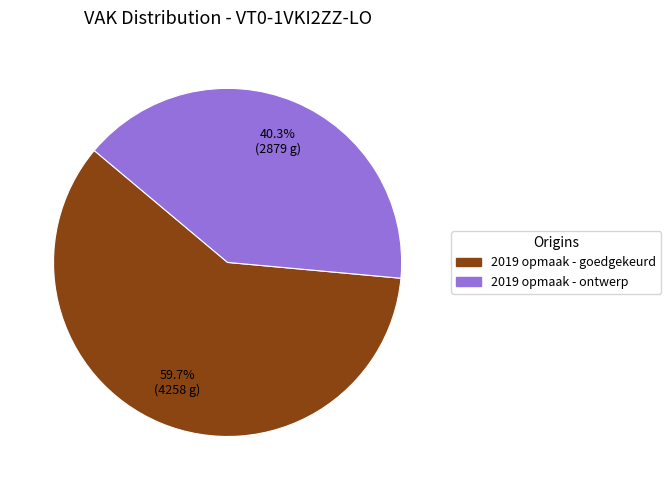

What percentage is NOT represented by 2019 opmaak - ontwerp?

59.7%